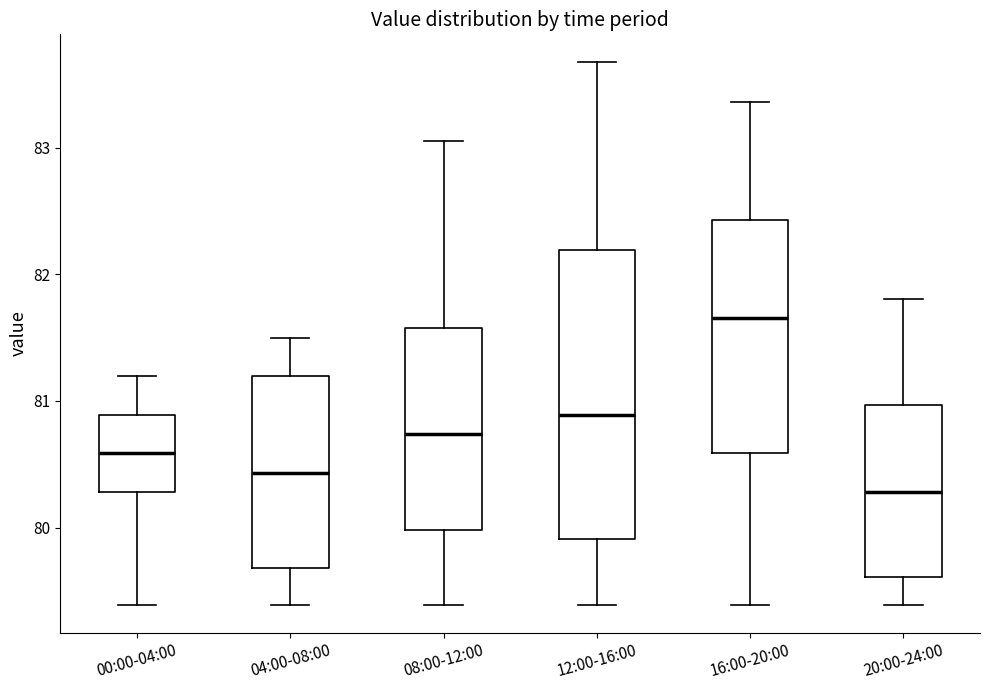

Where is the lower edge of the box for 04:00-08:00 on the y-axis? The values are not printed on the chart, so give them approximately, as read against the axis.

79.7